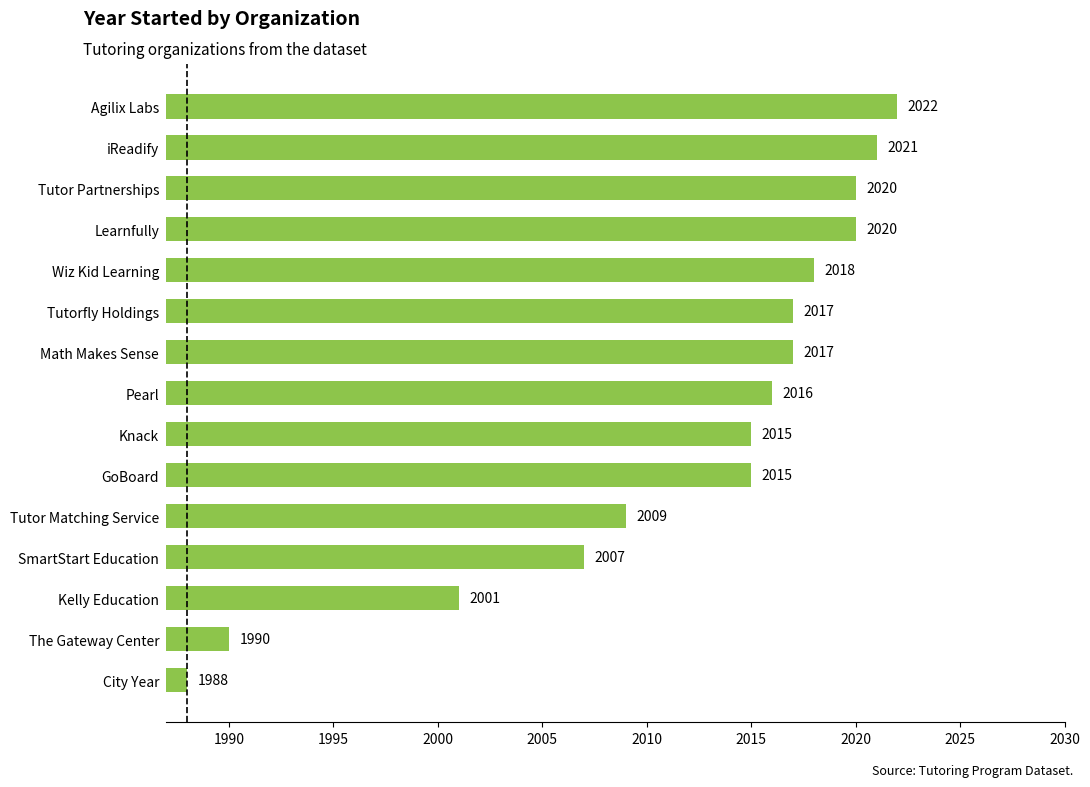

Are the bars horizontal?

Yes